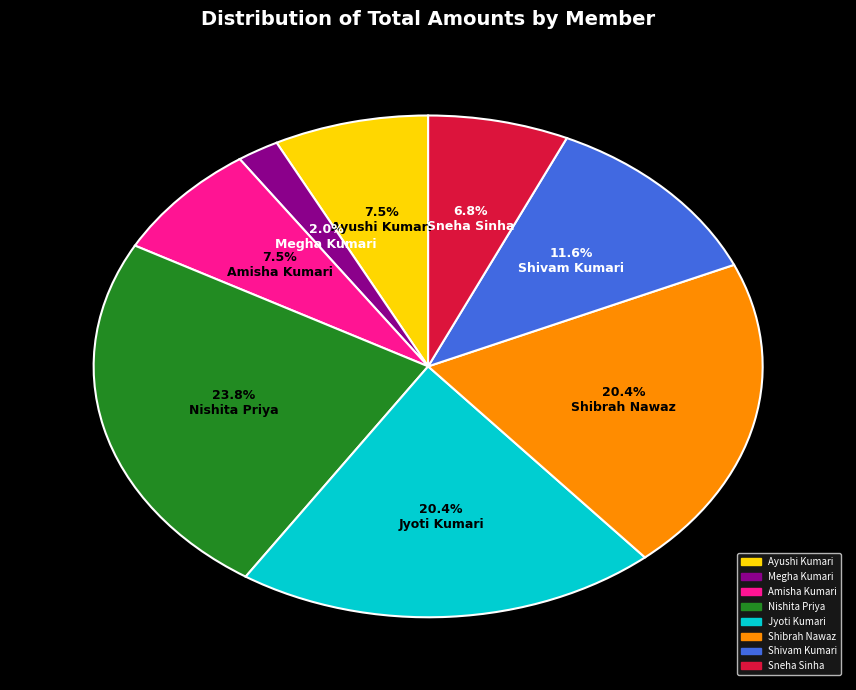

Combined, do Sneha Sinha and Nishita Priya account for over 50%?

No